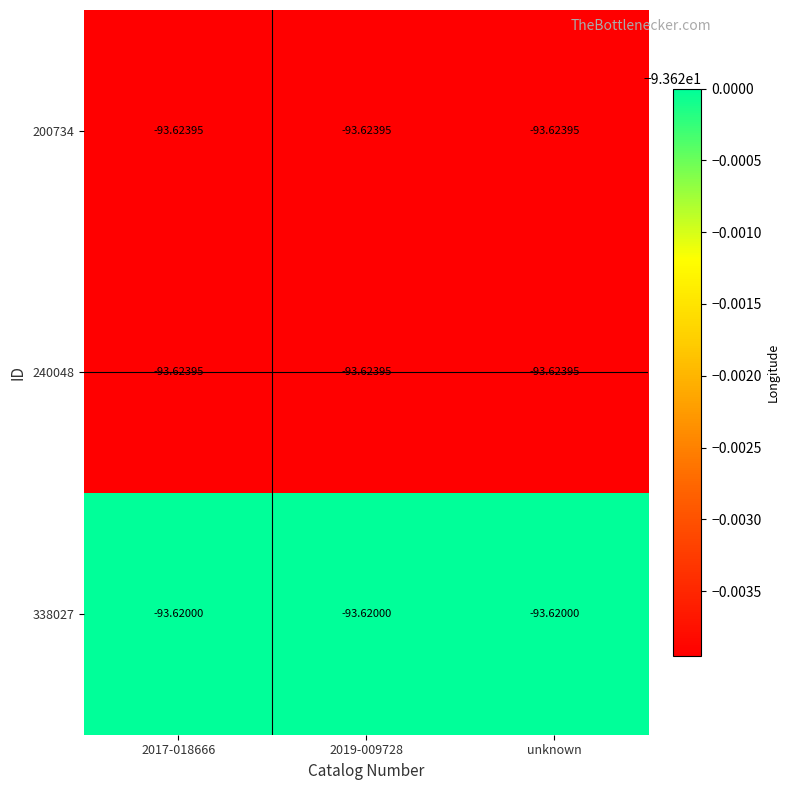

At which category does the chart reach its minimum across all series?

2017-018666